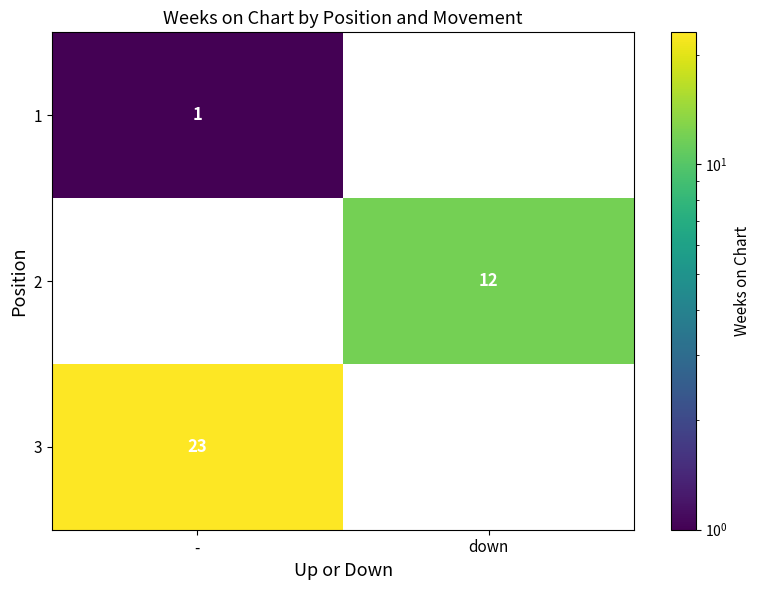

True or false: 2 has a value of 8 at down.

False